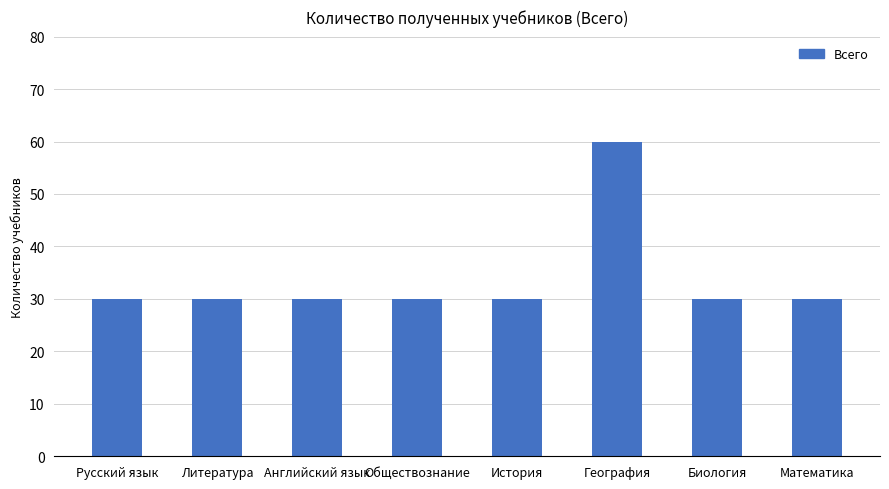

Is it true that the value at Биология is 52?

False